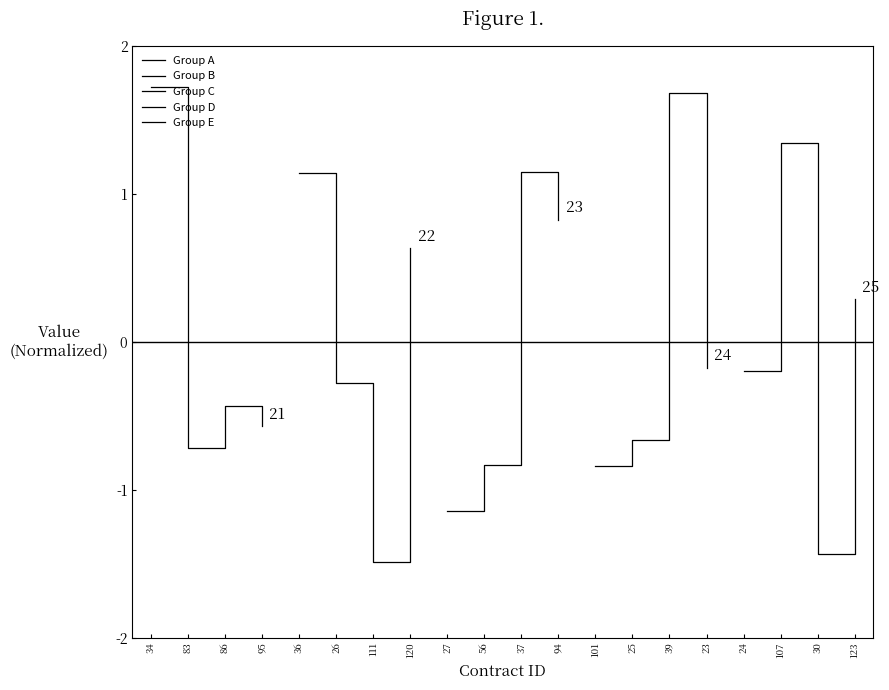

How many values in Group E are above zero?

2